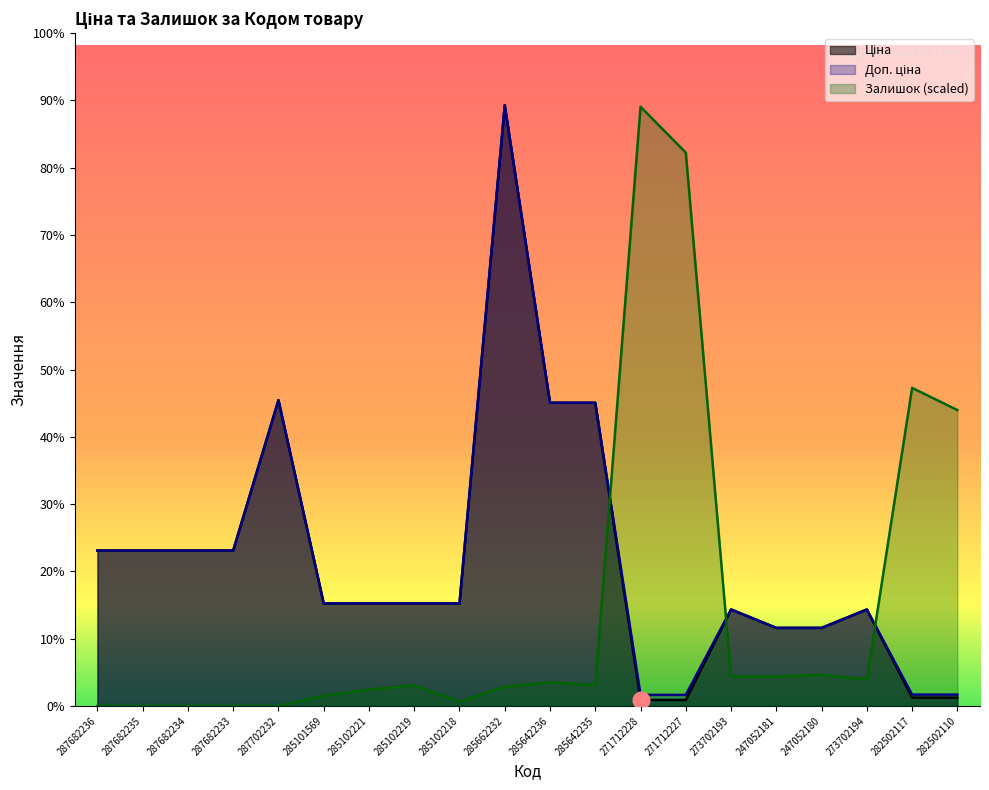

What are all the series names shown in the legend?

Ціна, Доп. ціна, Залишок